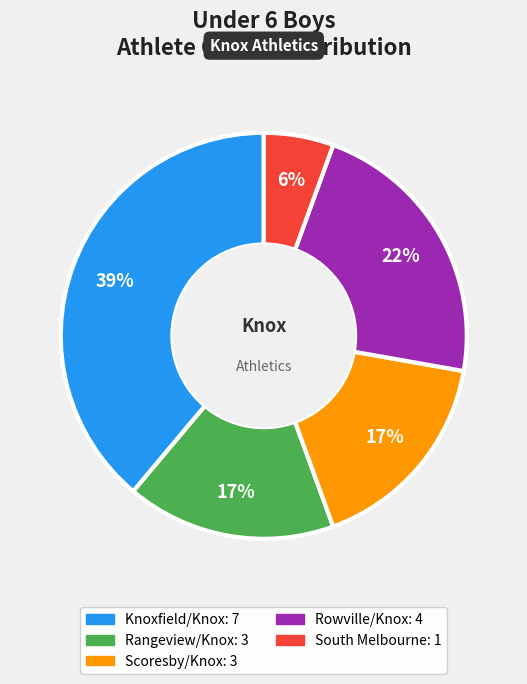

Is Scoresby/Knox the majority of the pie?

No